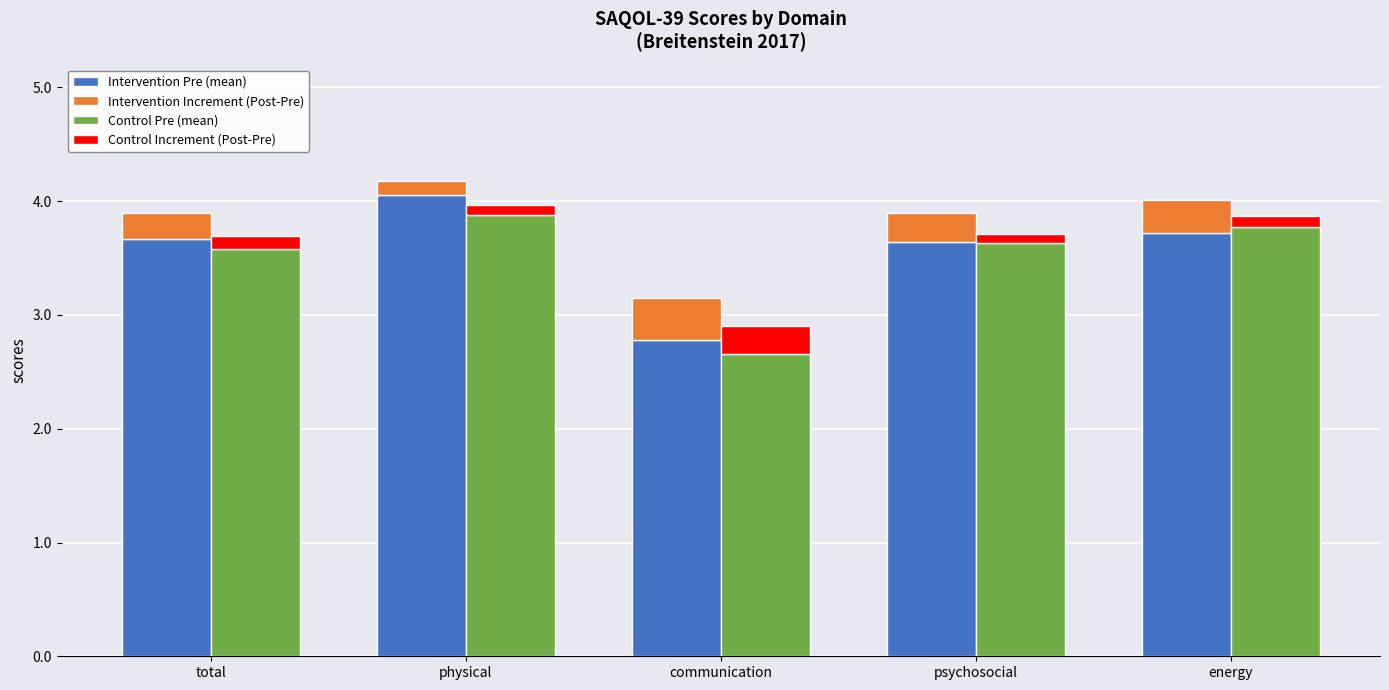

How many data points does each series have?

5